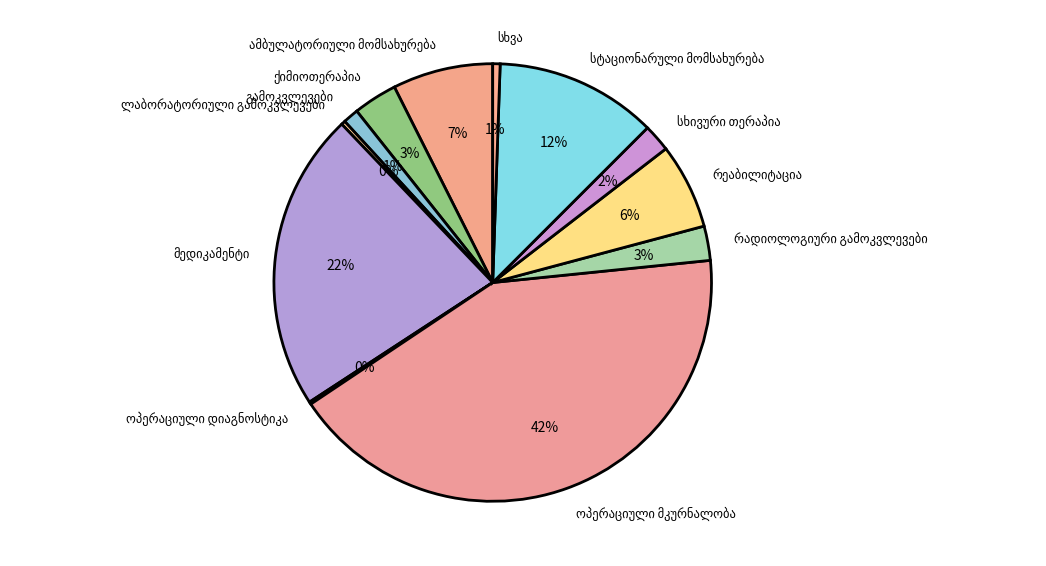

Is there a majority slice in this chart?

No